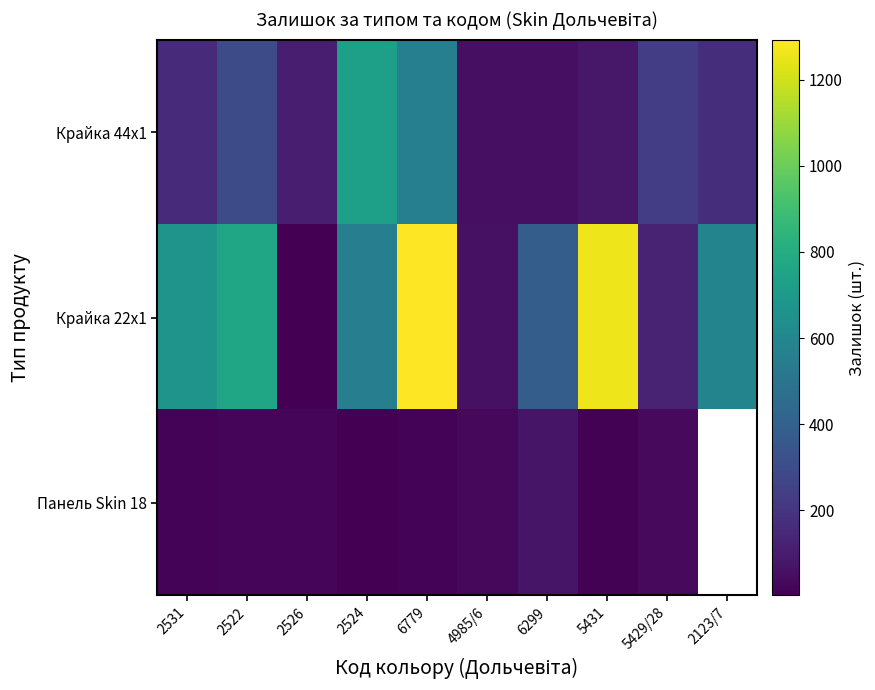

What is the approximate value of Крайка 44x1 at 5429/28?

234.0